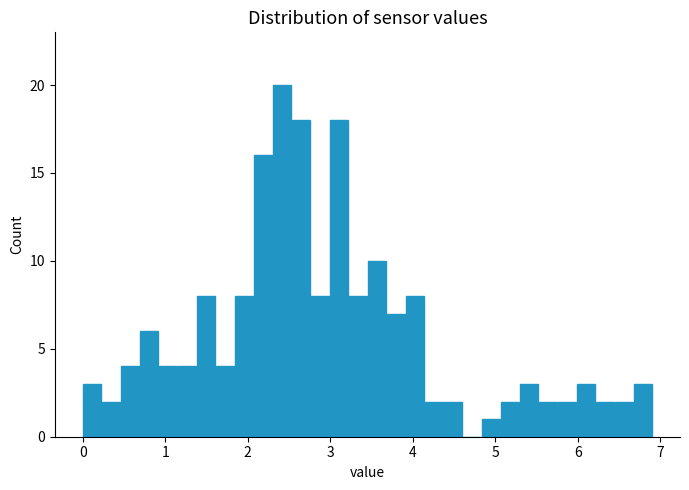

Read against the x-axis, roughly where is the centre of the tallest bar?

2.4